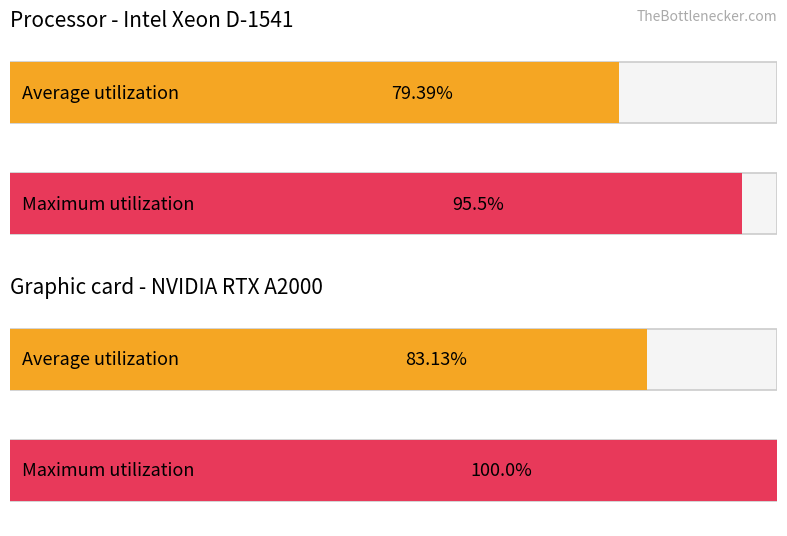

What is the greatest value displayed?

100.0